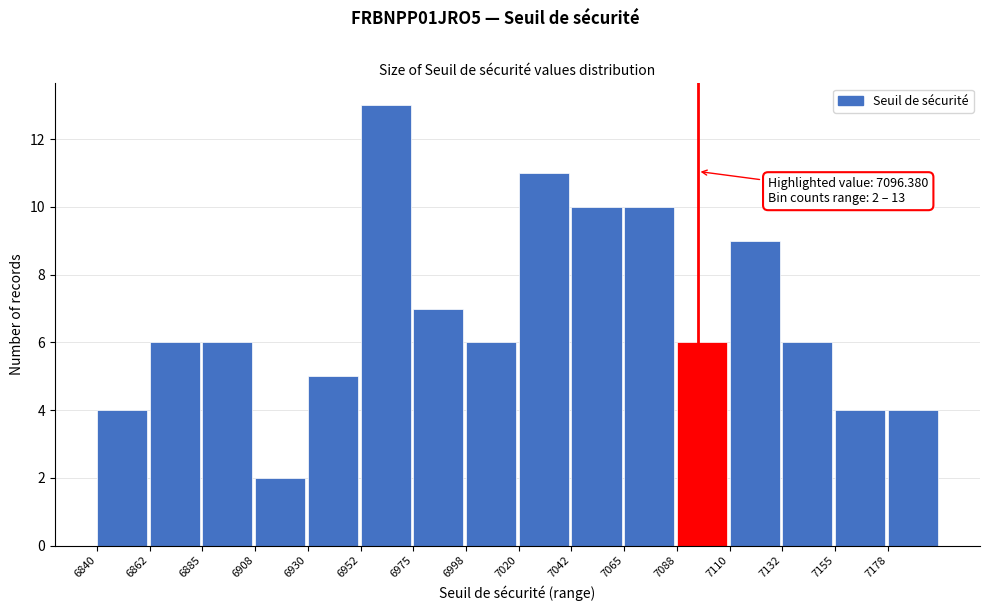

Over which range of the x-axis is the bar tallest?

6952.5 to 6975.0